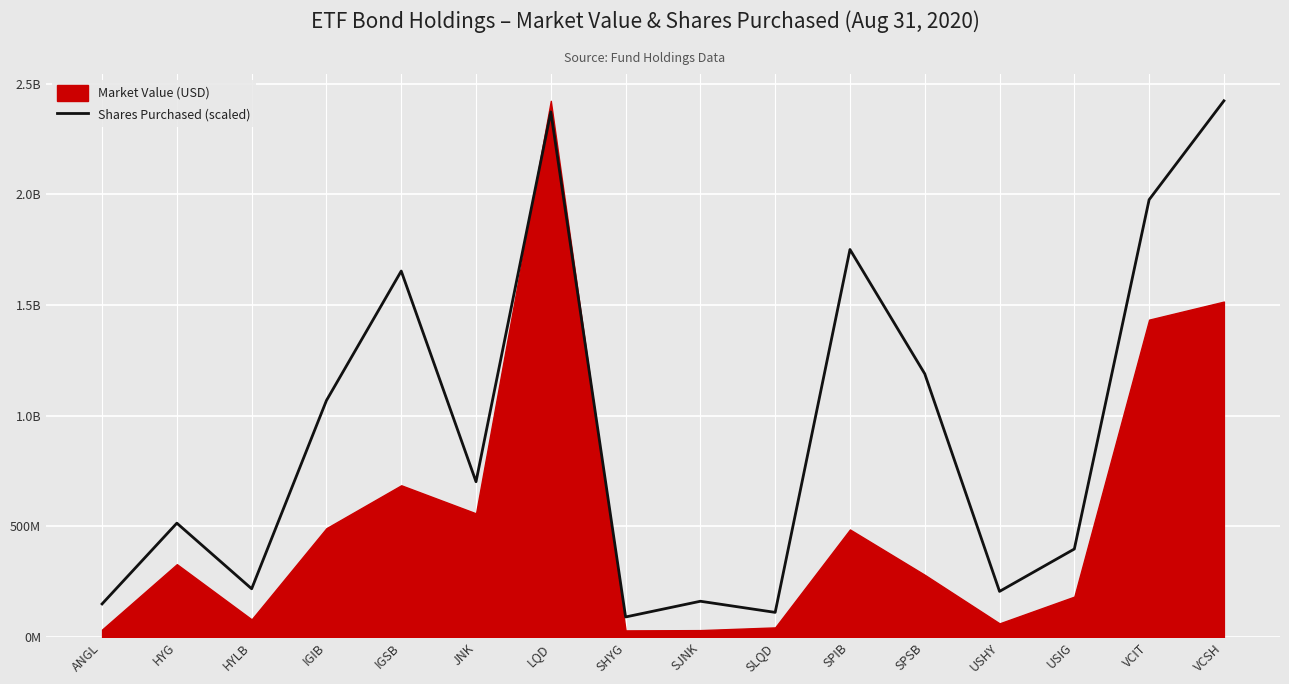

Approximately how many times larger is the value at ANGL compared to LQD?

0.1